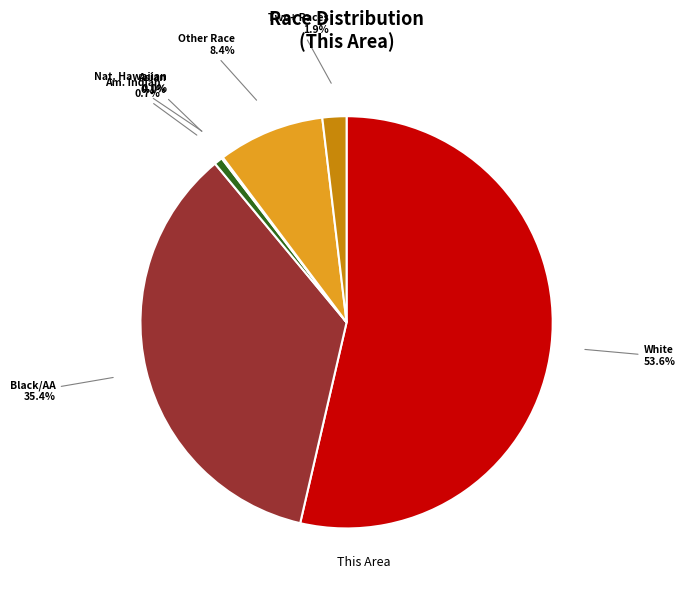

Which slice is the largest?

White alone